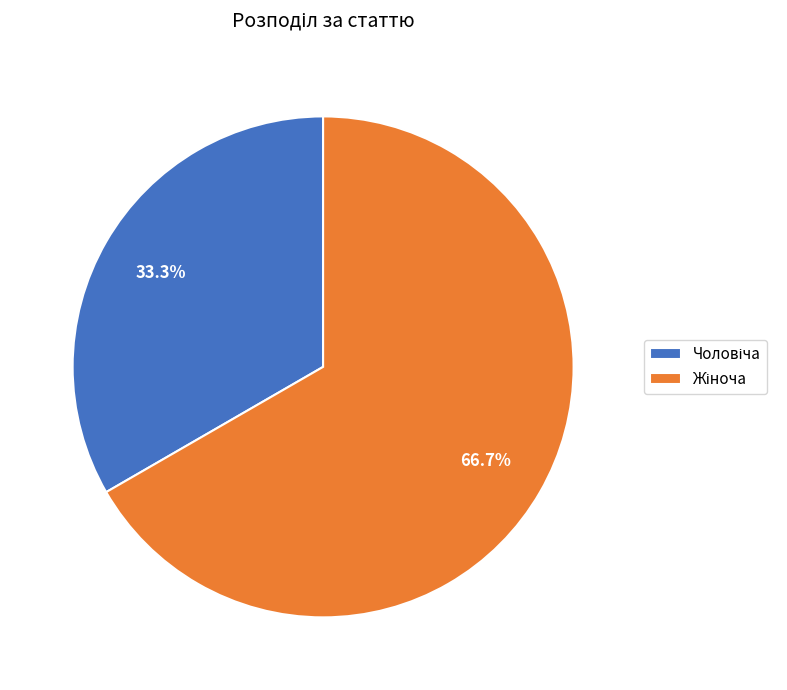

Does any single category account for the majority?

Yes